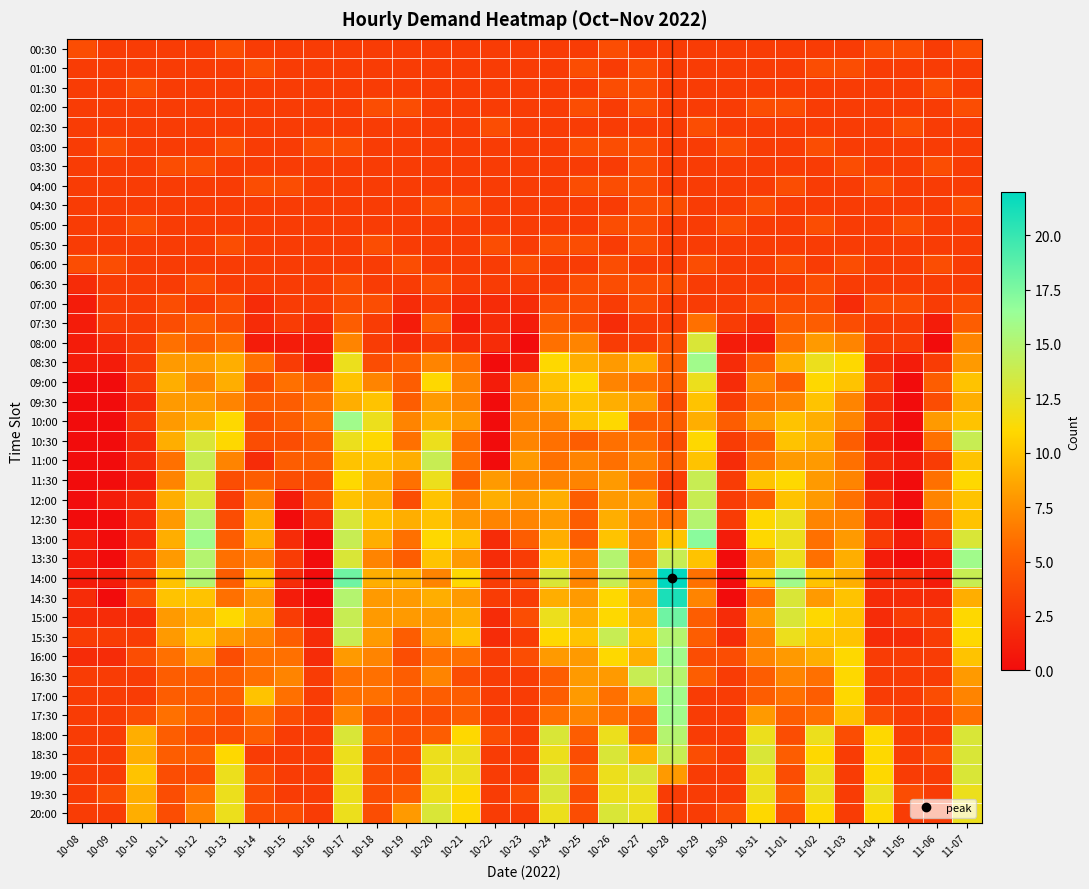

Which has a higher value, 10-31 or 10-10?

10-31